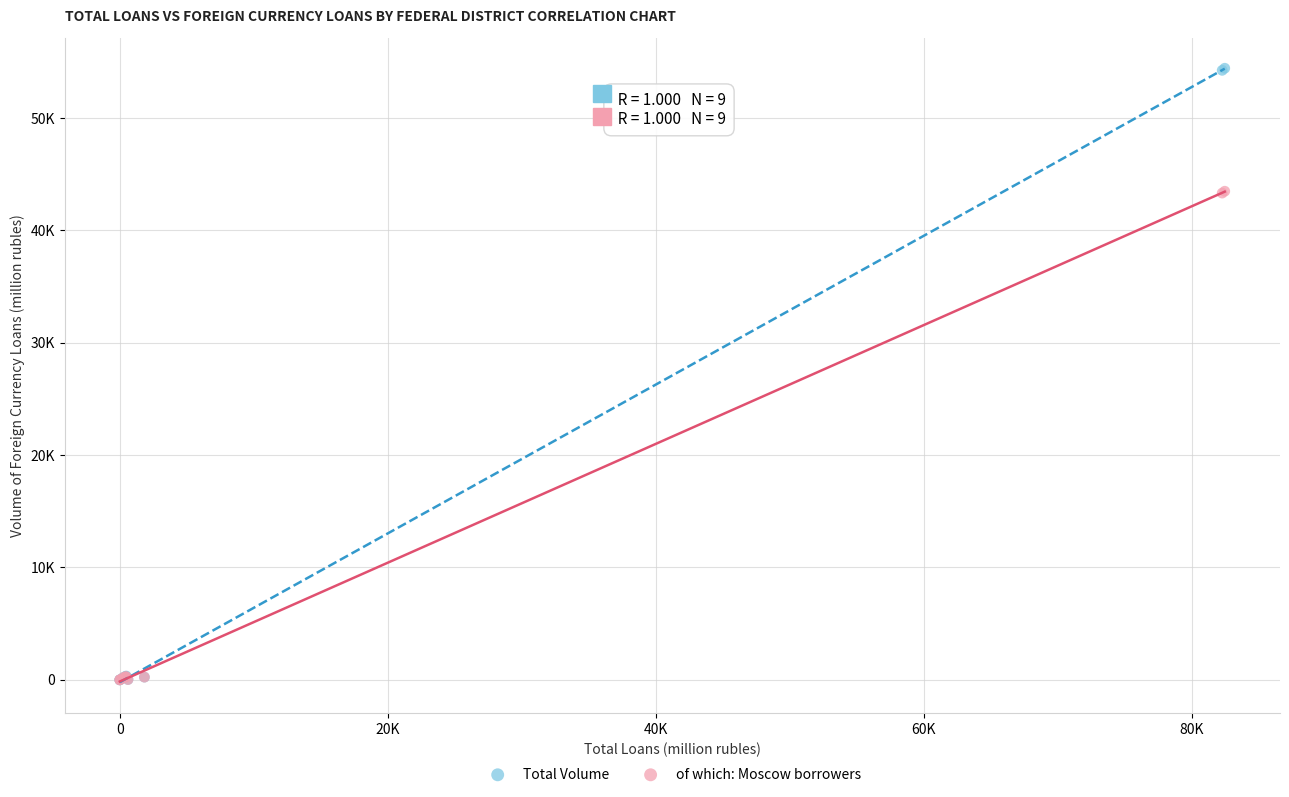

Which series has the widest spread of Y values?

Total Volume